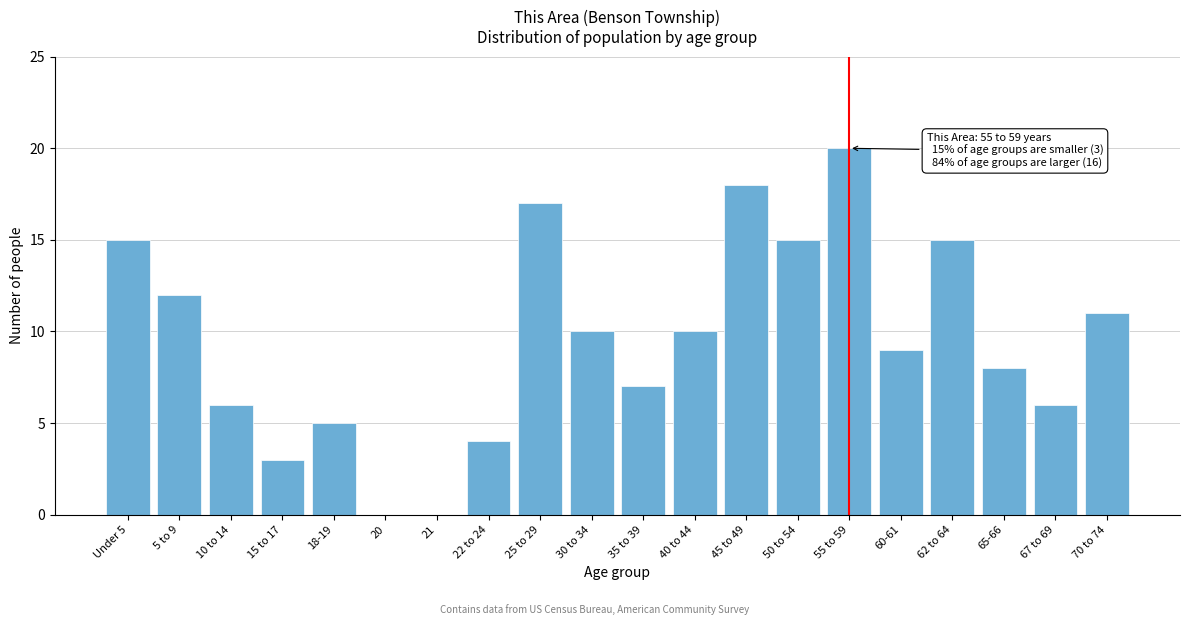

Reading left to right, extract all data points from this chart.

Under 5=15	5 to 9=12	10 to 14=6	15 to 17=3	18-19=5	20=0	21=0	22 to 24=4	25 to 29=17	30 to 34=10	35 to 39=7	40 to 44=10	45 to 49=18	50 to 54=15	55 to 59=20	60-61=9	62 to 64=15	65-66=8	67 to 69=6	70 to 74=11